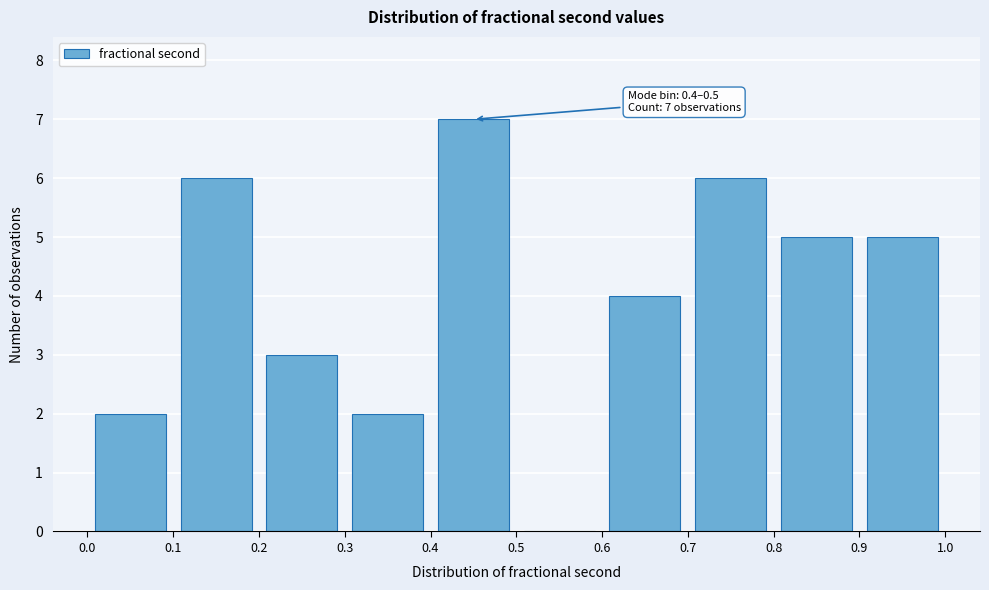

Which range on the x-axis has the tallest bar?

0.4 to 0.5